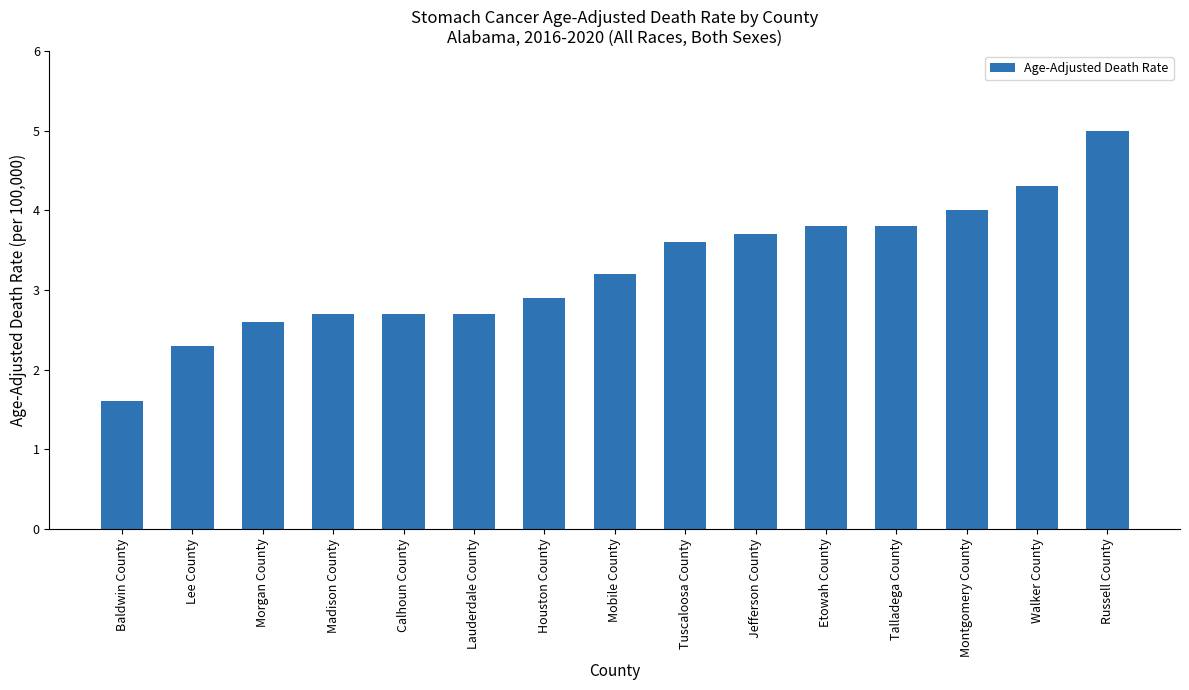

What is the average value?

3.3